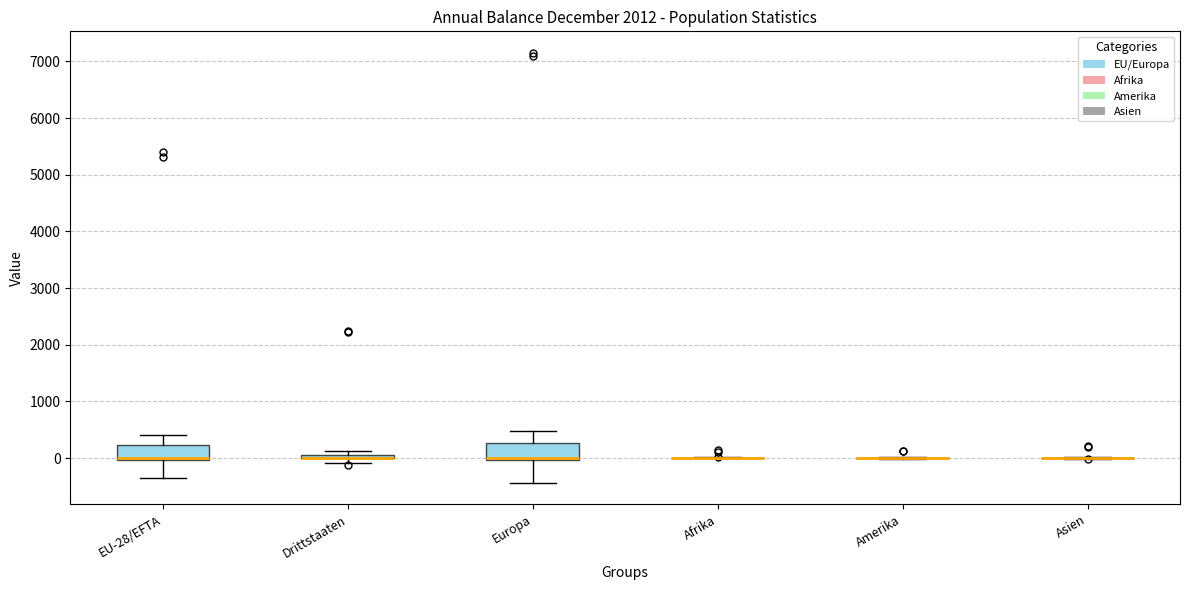

Where does the upper whisker of the box for Europa end on the y-axis? The values are not printed on the chart, so give them approximately, as read against the axis.

500